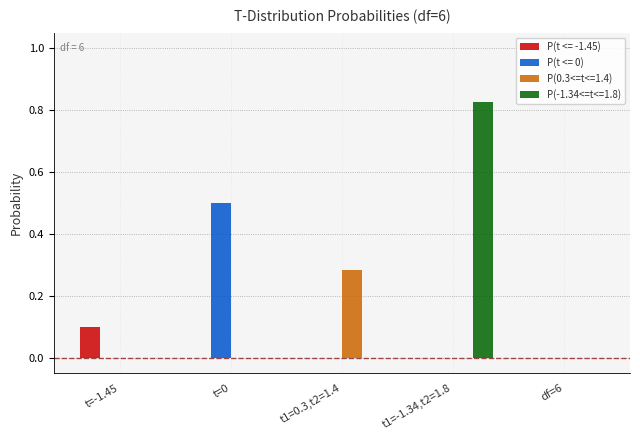

What is the sum of all P(t <= 0) values?

0.5